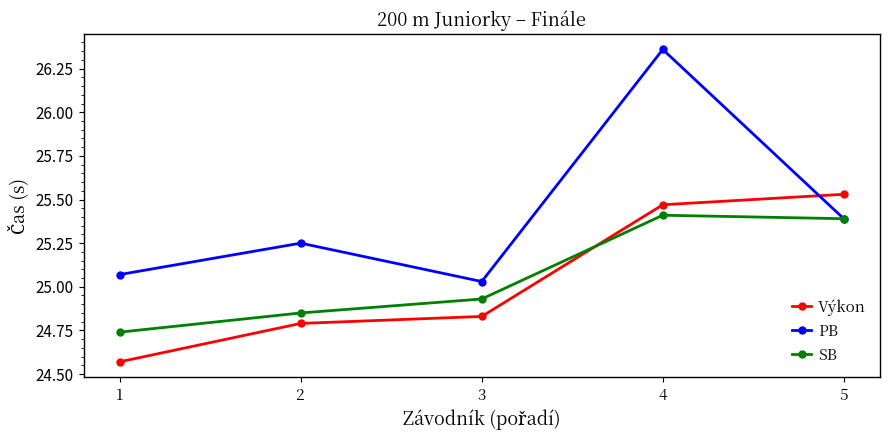

Is it true that PB equals 12.4 at 3?

False